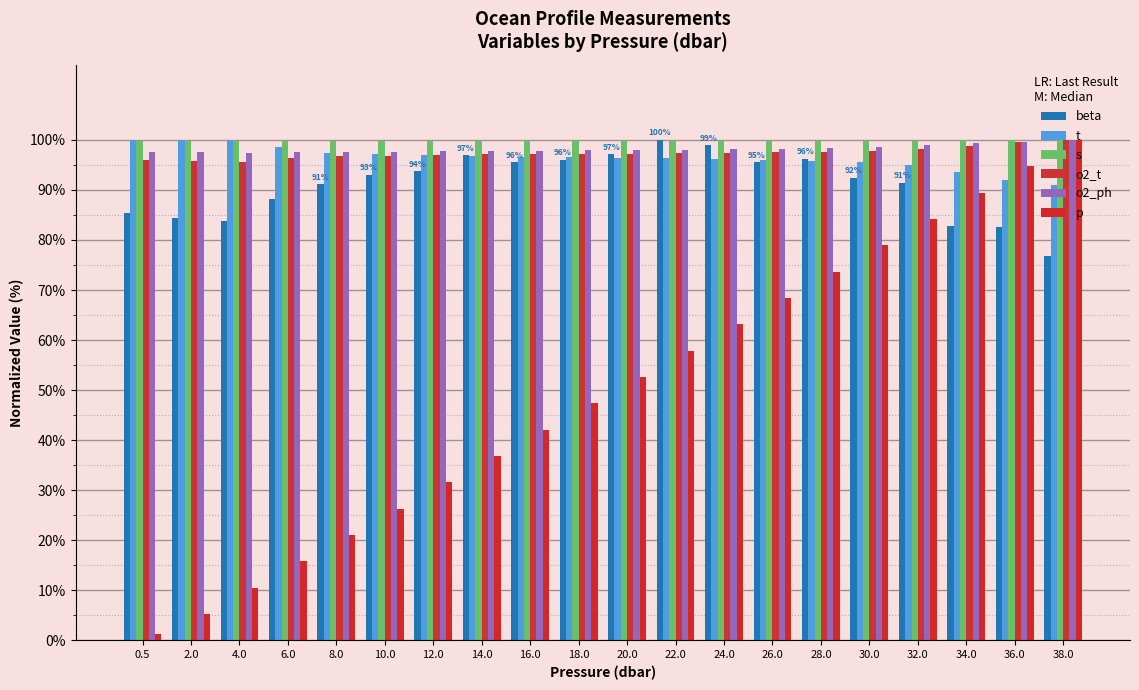

Count the number of categories in the chart.

20